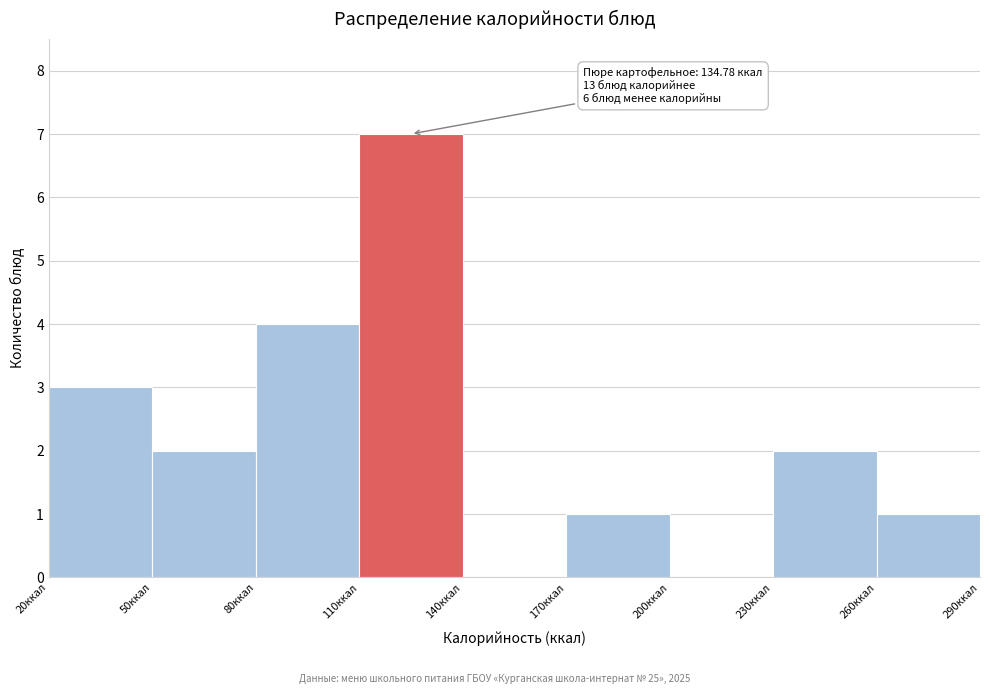

Over which range of the x-axis is the bar tallest?

110 to 140